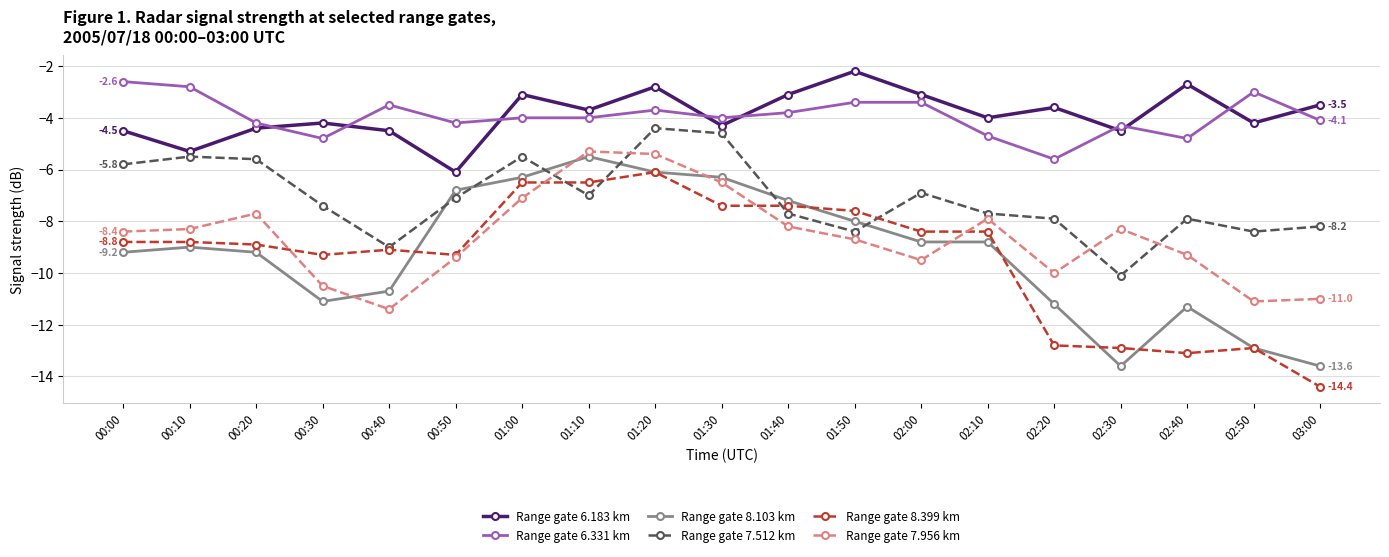

How many distinct data groups are displayed?

6